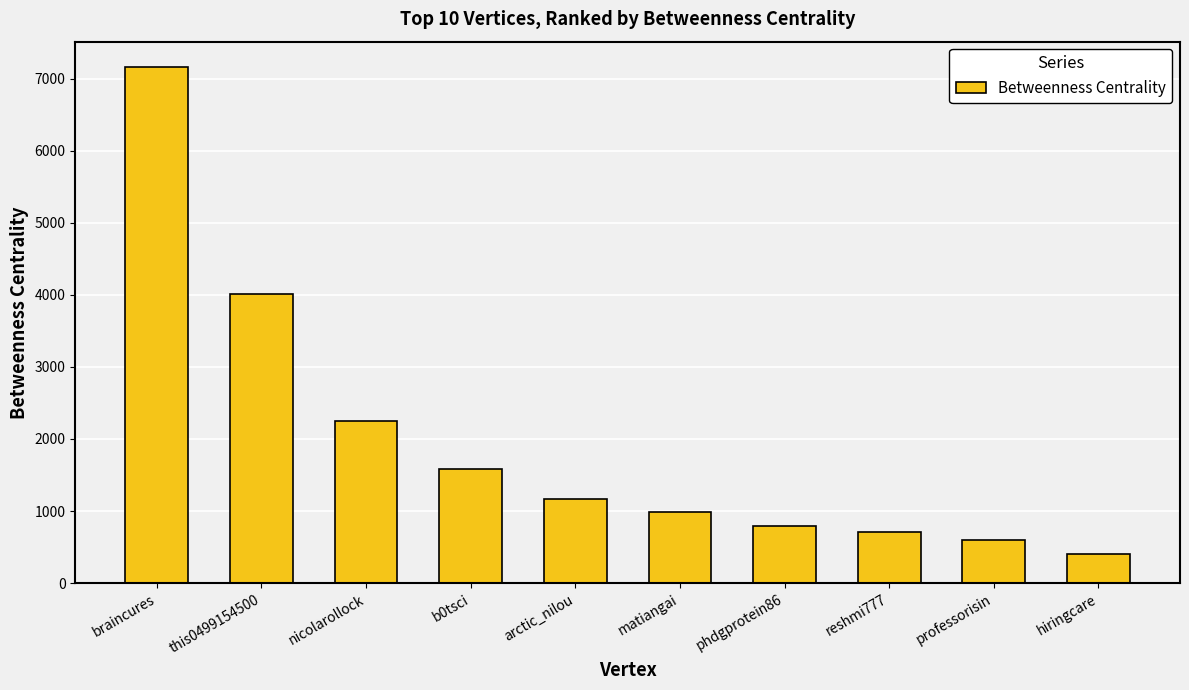

What is the sum of all values?

19629.5